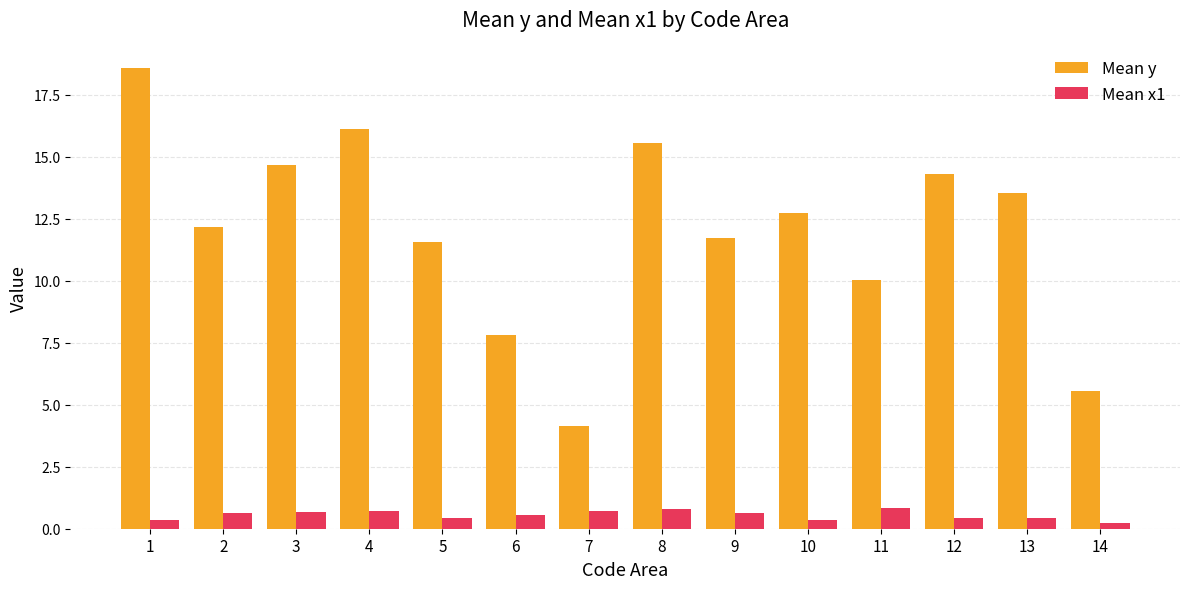

What are all the series names shown in the legend?

Mean y, Mean x1